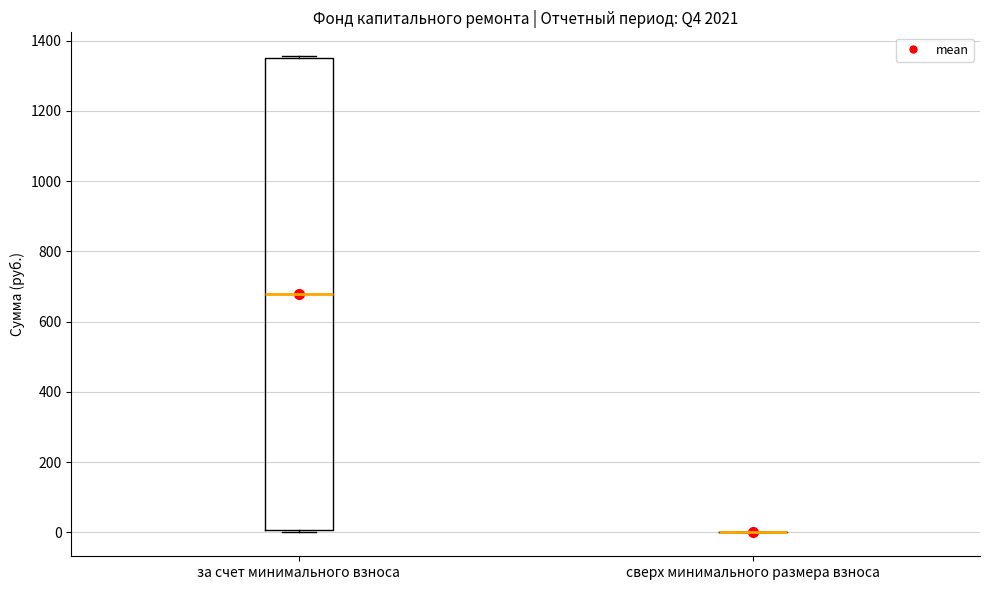

Comparing the boxes themselves (not the whiskers), which one is the tallest?

за счет минимального взноса